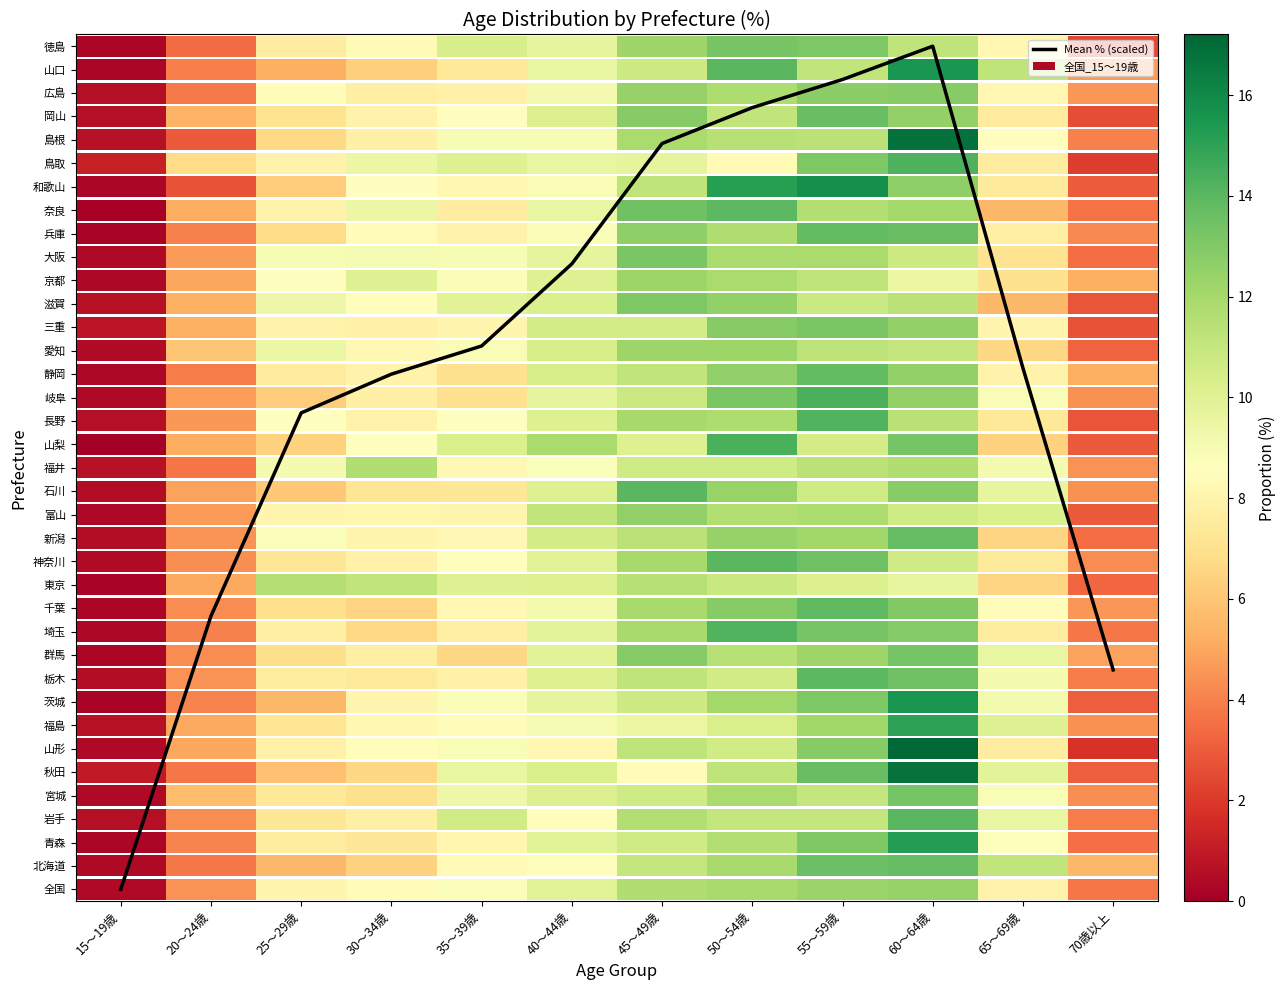

Which label corresponds to the largest value in the chart?

60～64歳